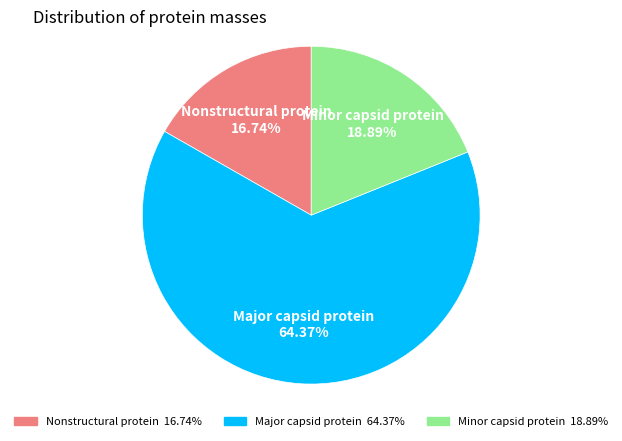

How many segments does this pie chart have?

3